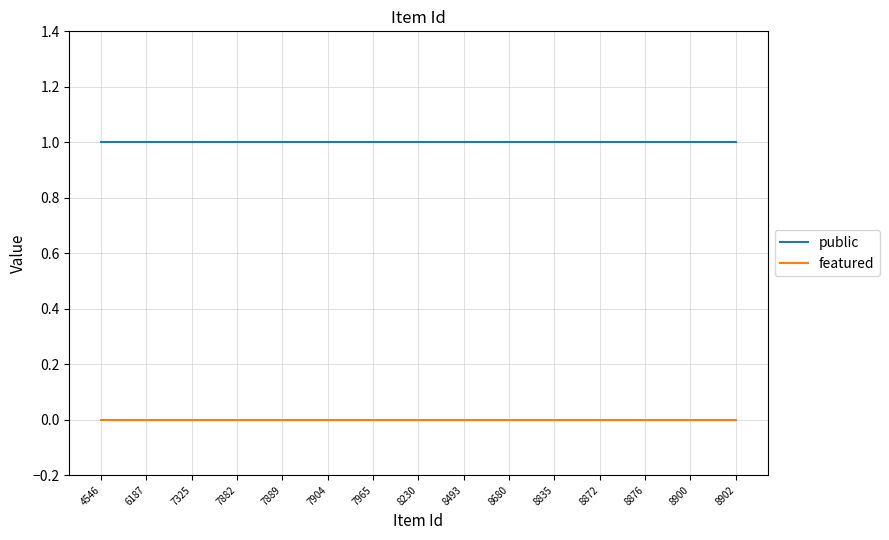

True or false: public and featured cross at least once.

False